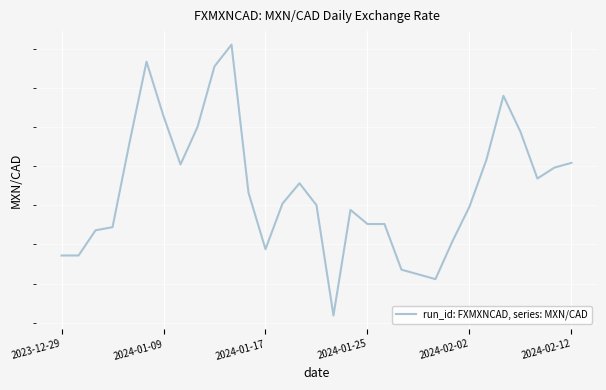

How many points are higher than both their immediate neighbors (excluding endpoints)?

5